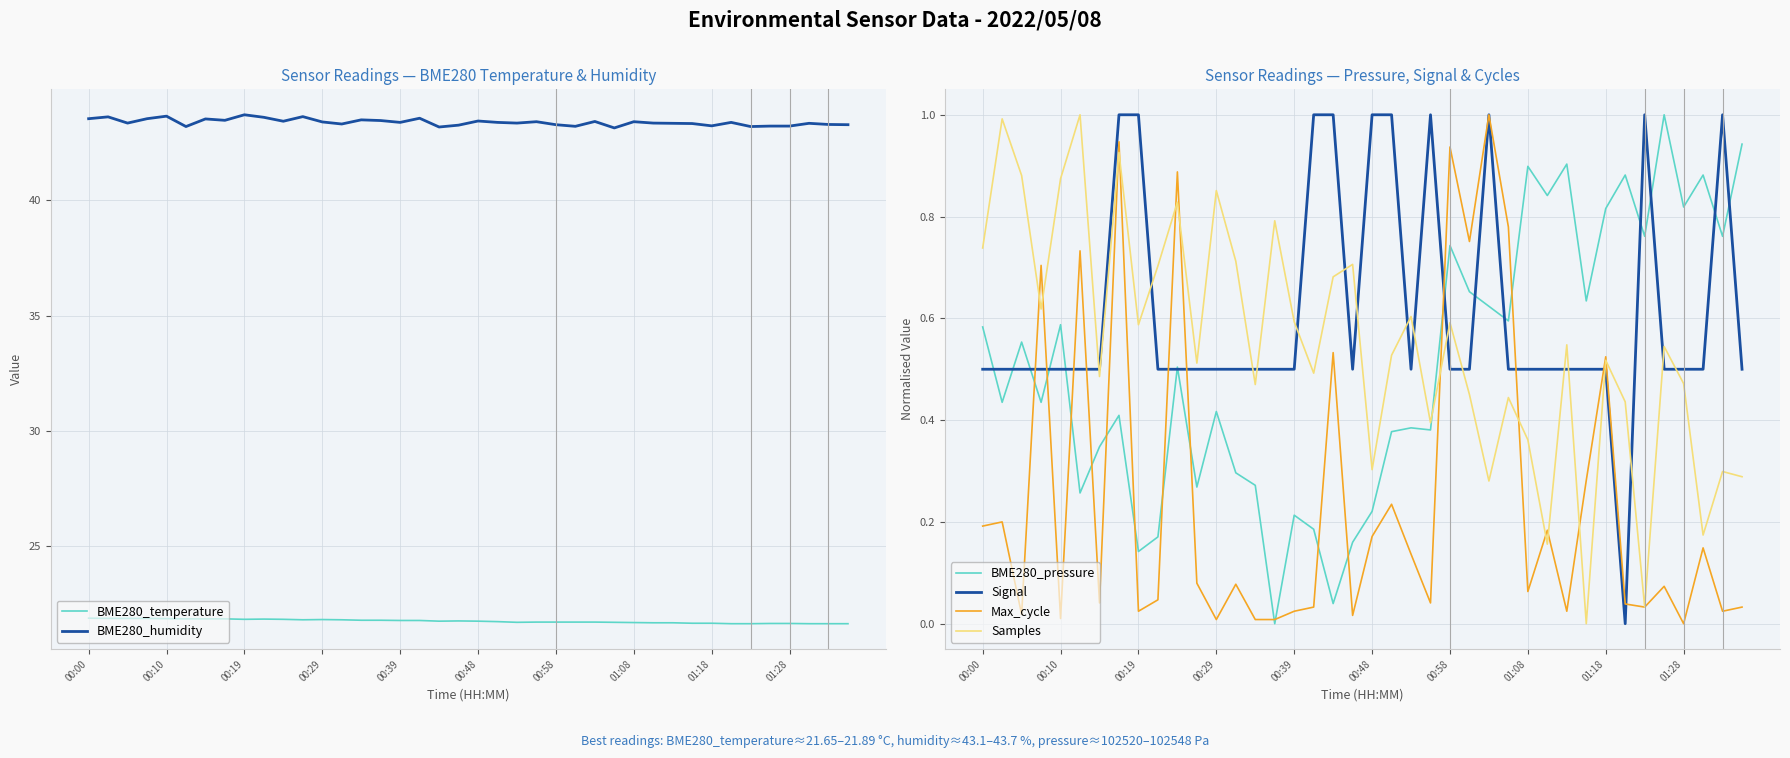

Does the chart have visible grid lines?

Yes